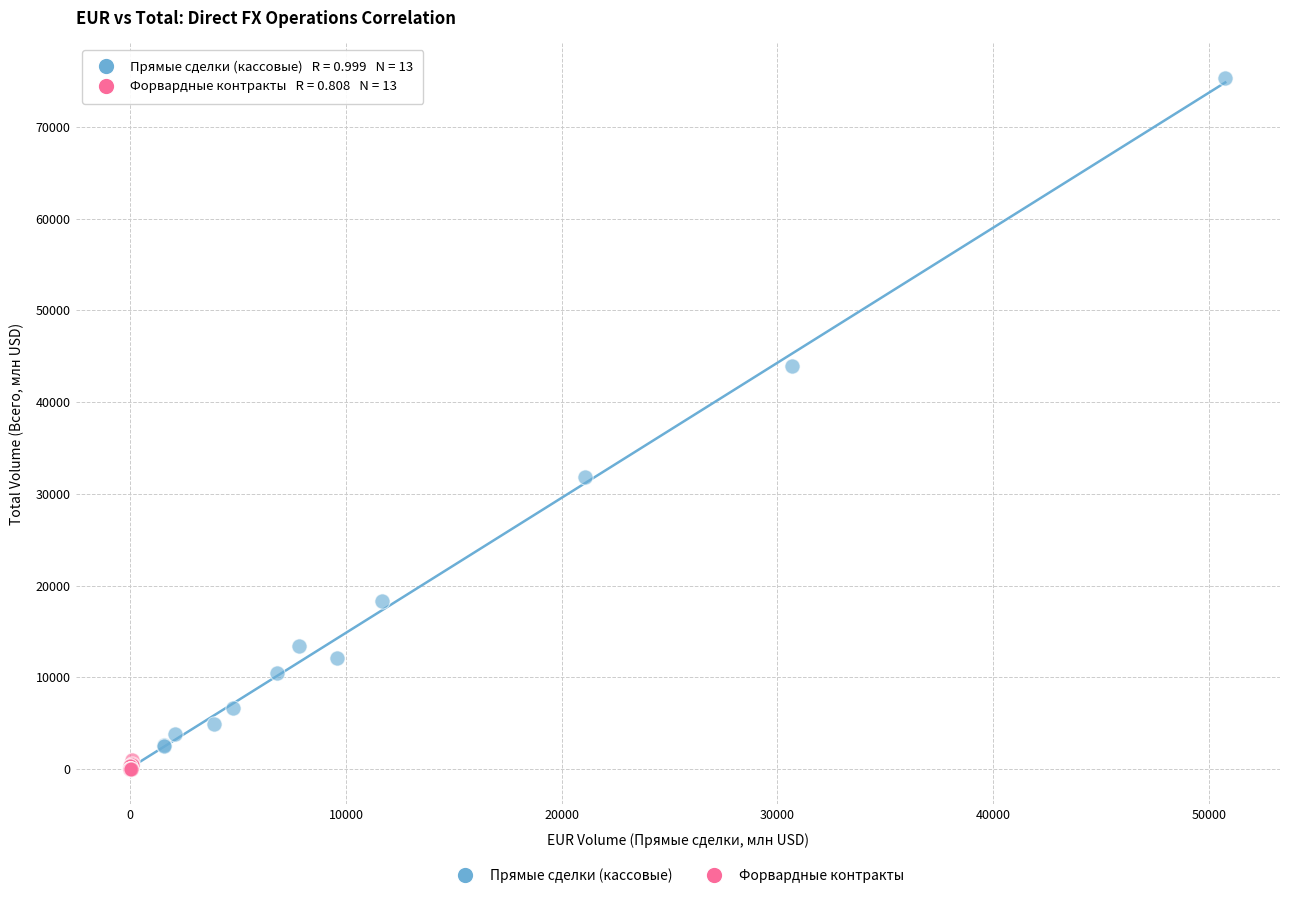

Which series has the widest spread of Y values?

Прямые сделки (кассовые)